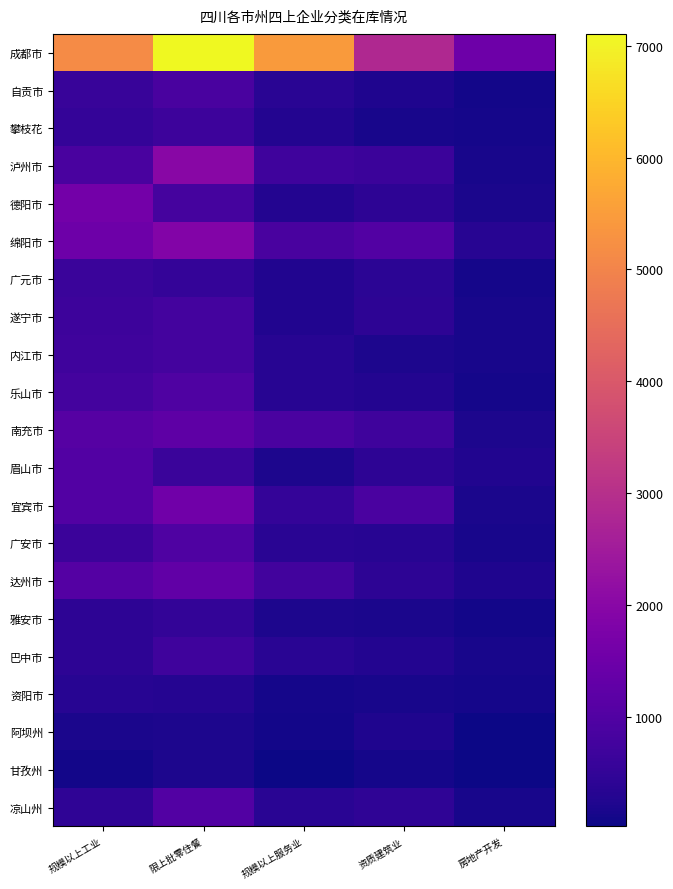

What is the total value across all series at 房地产开发?

4309